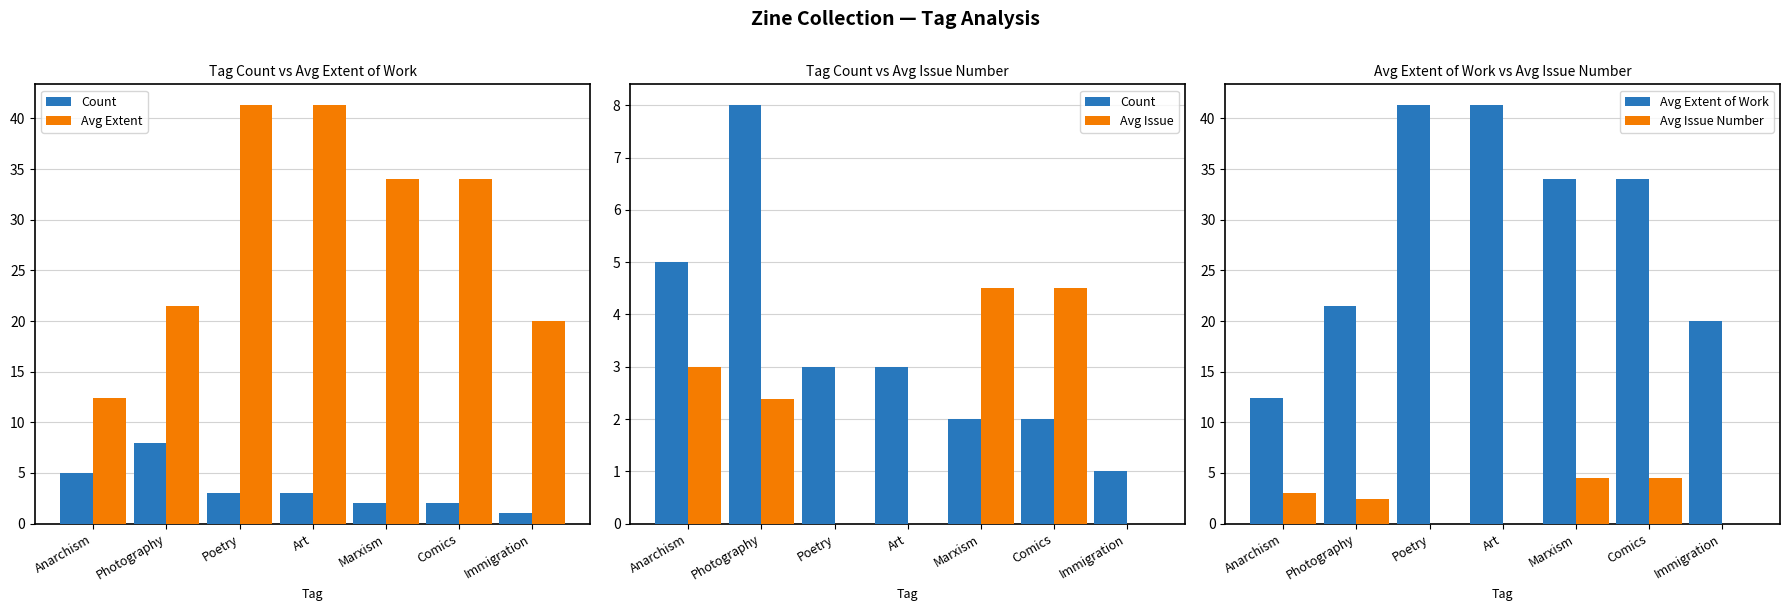

How many bars are there in total?

35